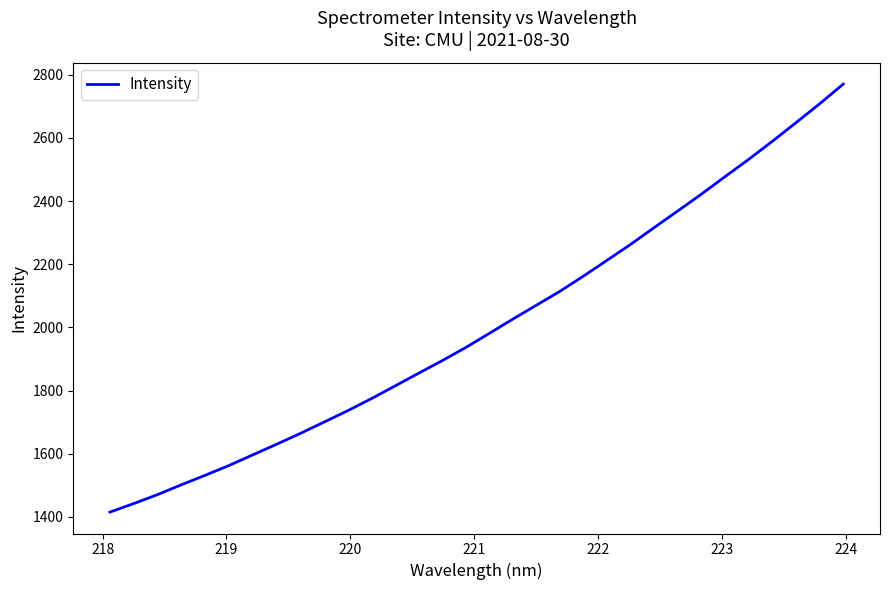

What is the greatest value displayed?

2770.9